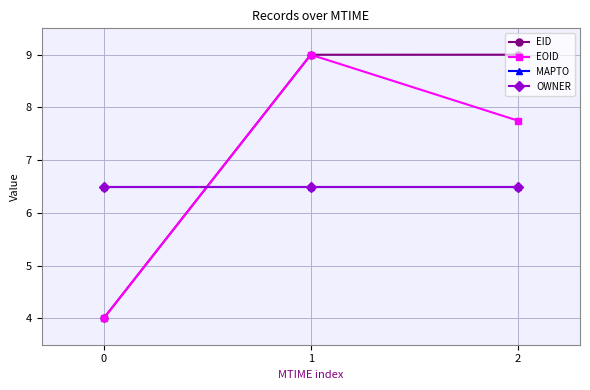

Does the chart have visible grid lines?

Yes